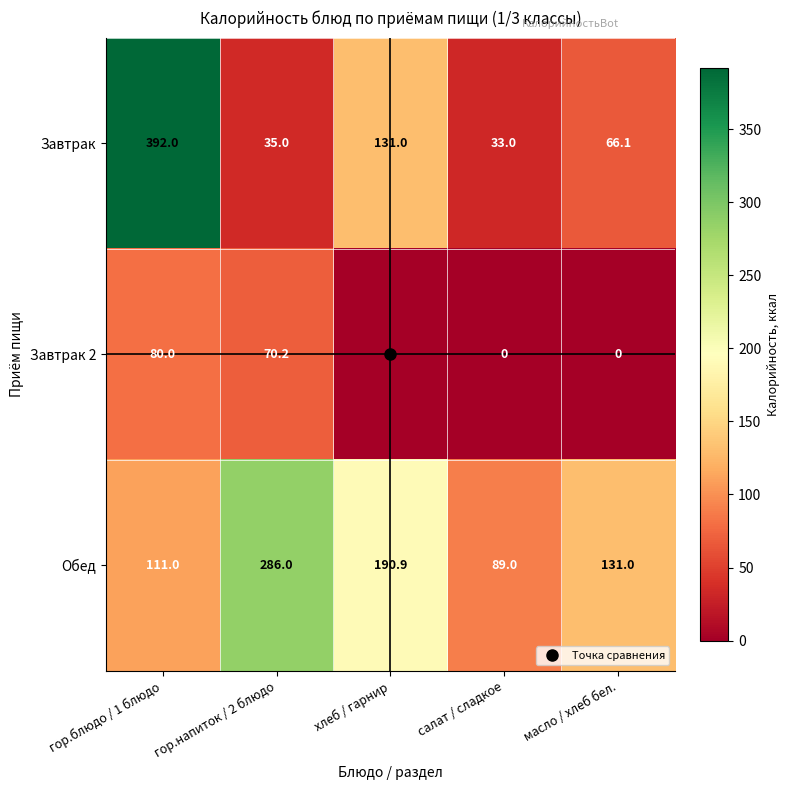

The Завтрак 2 series shows 93.5 at гор.напиток / 2 блюдо. True or false?

False